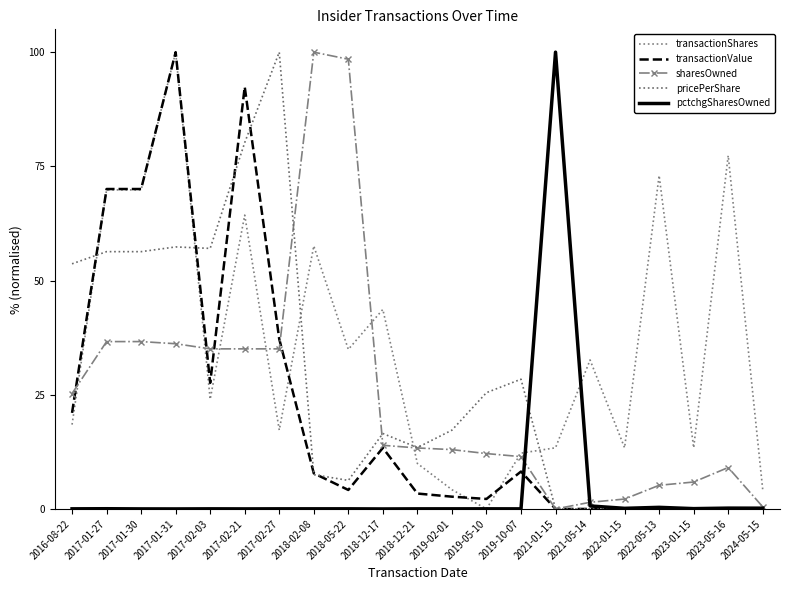

List the labels in order of transactionShares value, largest first.

2017-01-31, 2023-05-16, 2022-05-13, 2017-01-27, 2017-01-30, 2017-02-21, 2018-02-08, 2018-12-17, 2018-05-22, 2021-05-14, 2017-02-03, 2016-08-22, 2017-02-27, 2021-01-15, 2022-01-15, 2023-01-15, 2019-10-07, 2018-12-21, 2024-05-15, 2019-02-01, 2019-05-10